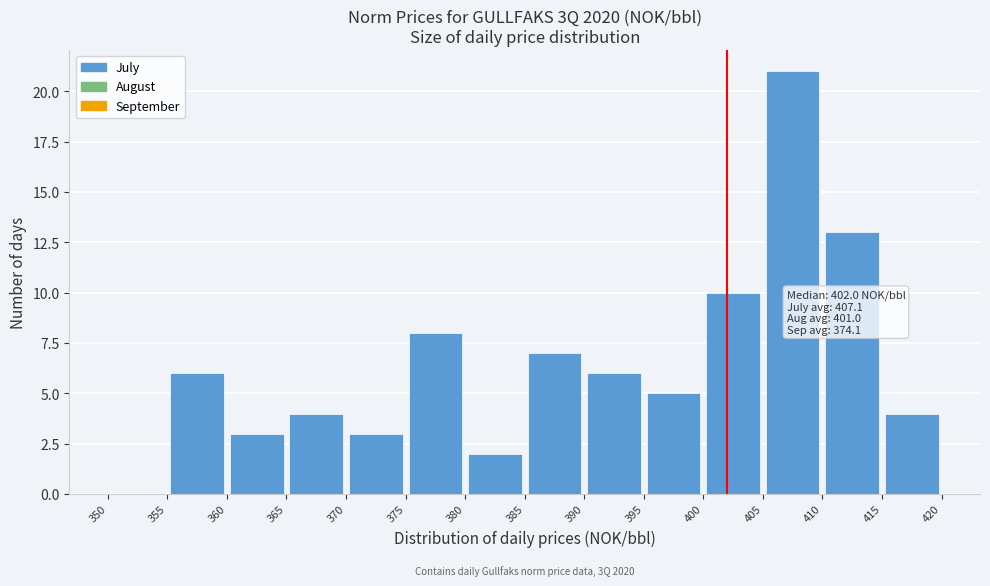

Which range on the x-axis has the tallest bar?

405 to 410